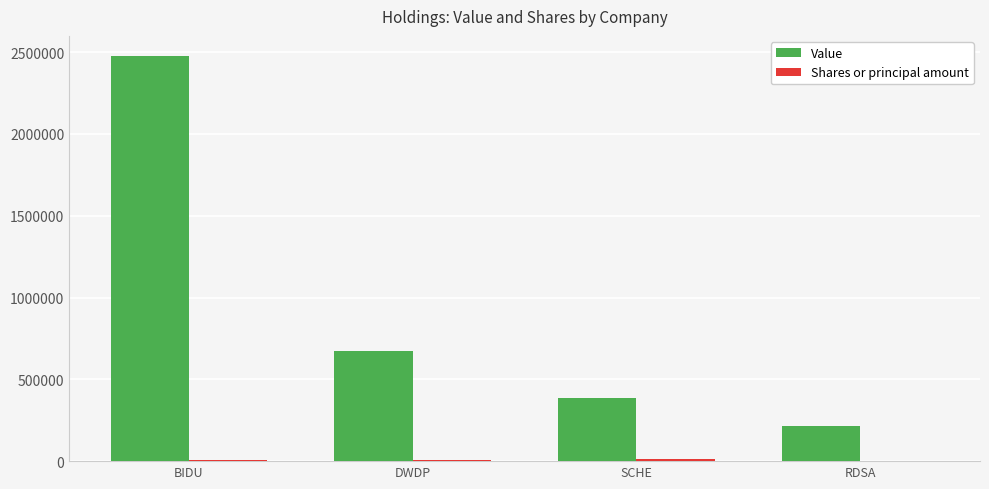

Which series has the largest total across all categories?

Value